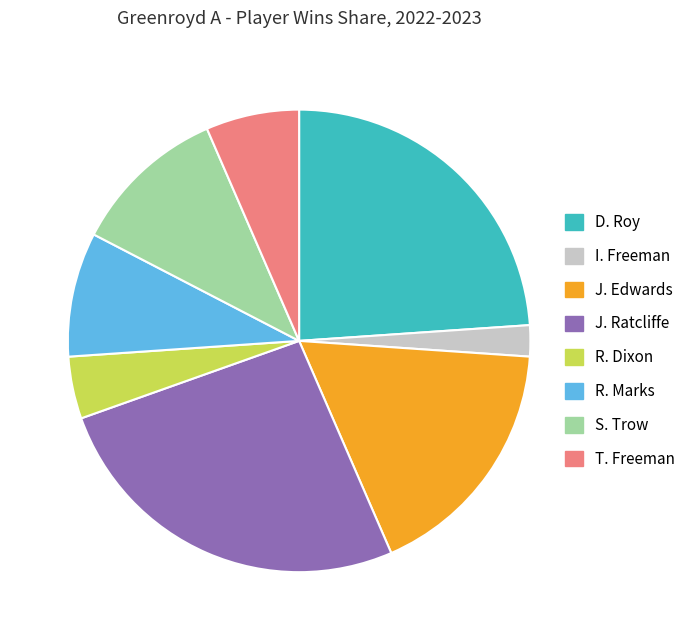

Rank the categories by value from highest to lowest.

J. Ratcliffe, D. Roy, J. Edwards, S. Trow, R. Marks, T. Freeman, R. Dixon, I. Freeman